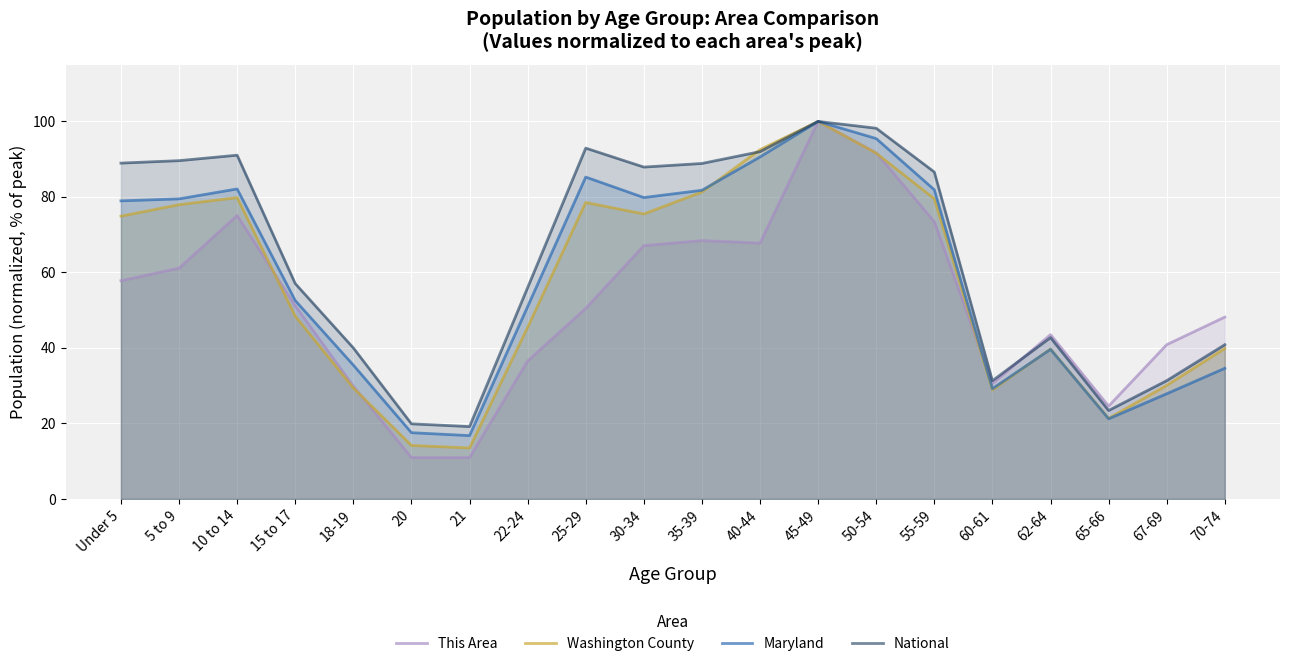

Between which two adjacent categories do This Area and Washington County first intersect?

10 to 14 and 15 to 17